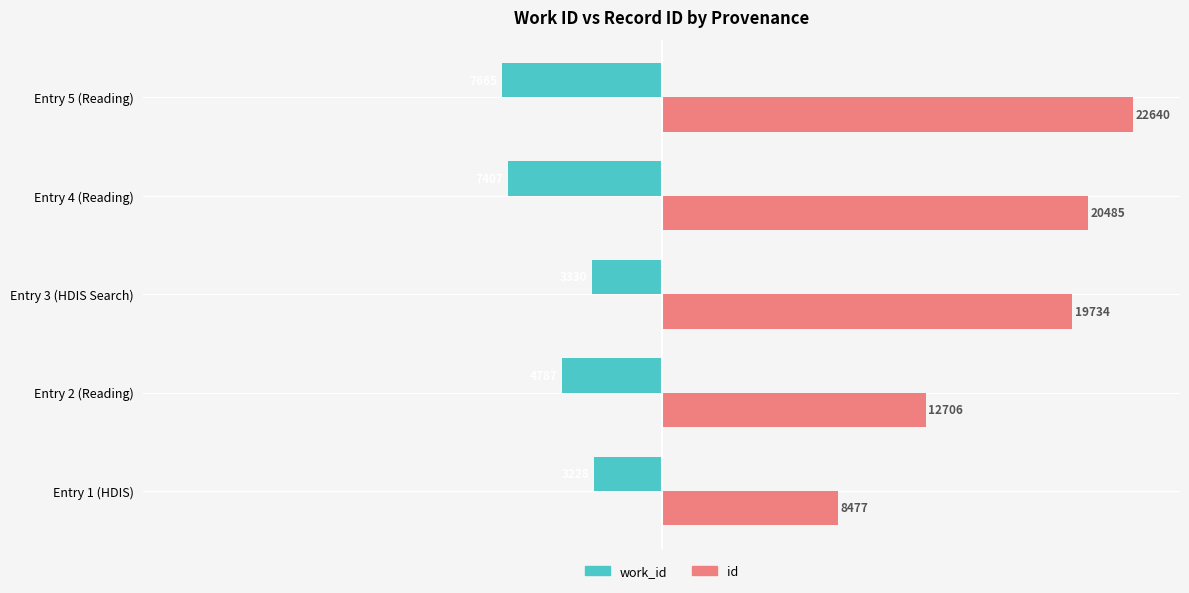

Which series has the largest range (max minus min)?

id